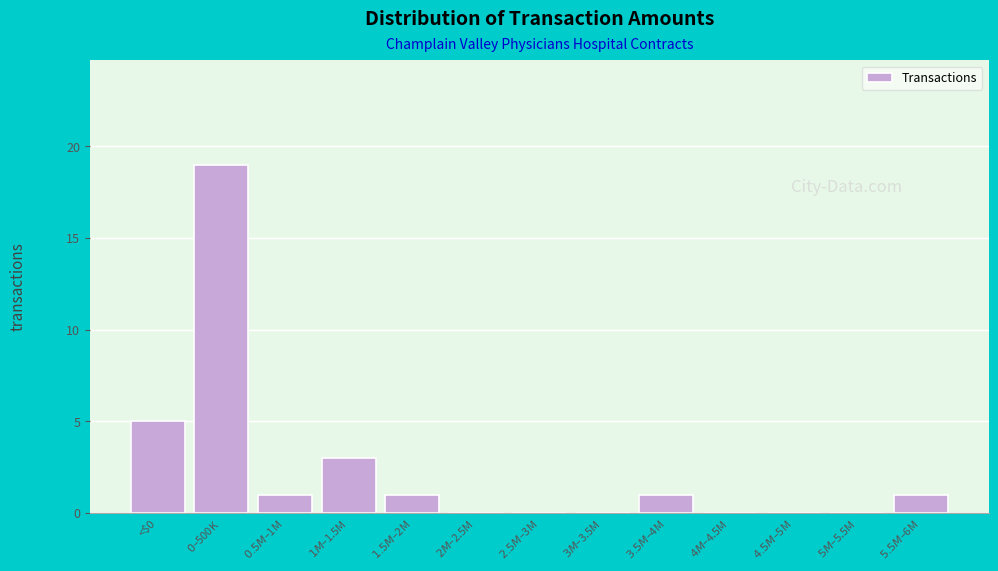

Where is the data nearest to the value 9?

<$0